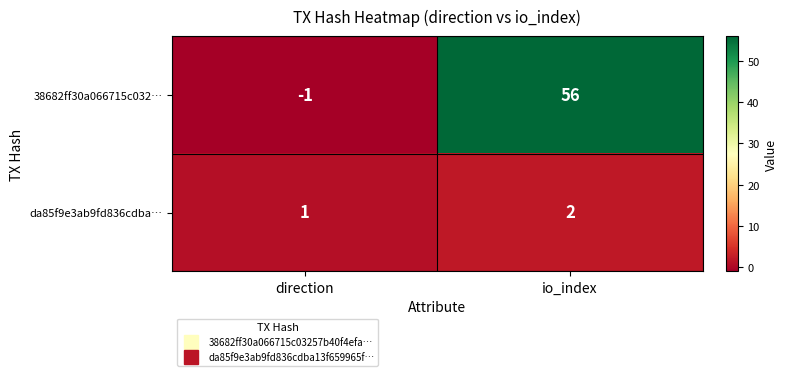

What is the sum of all da85f9e3ab9fd836cdba… values?

3